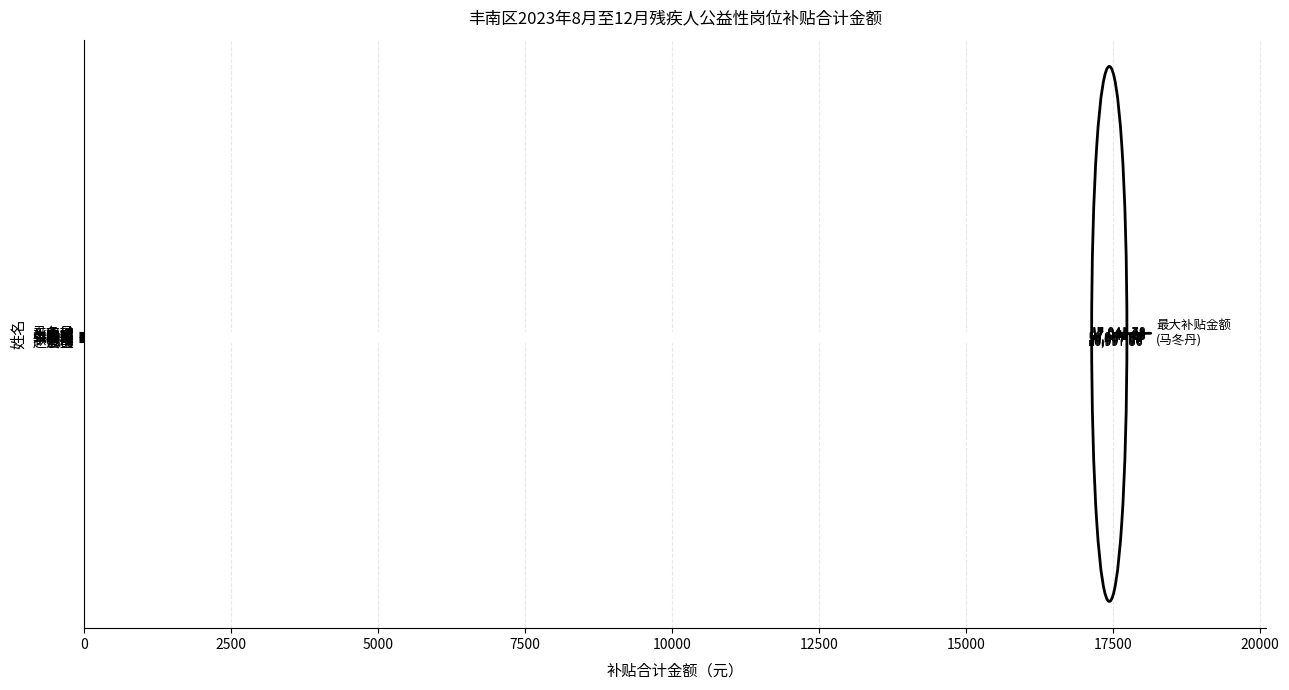

What value does the data have at 么嘉城?

17041.8